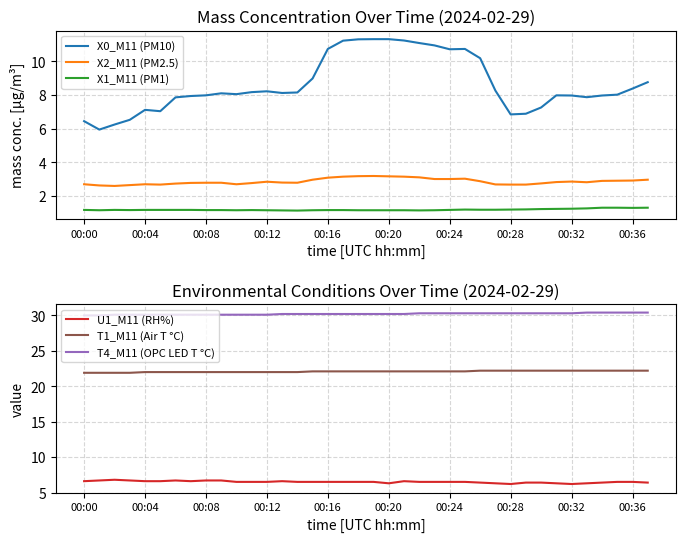

True or false: X1_M11 (PM1) and T1_M11 (Air T °C) cross at least once.

False